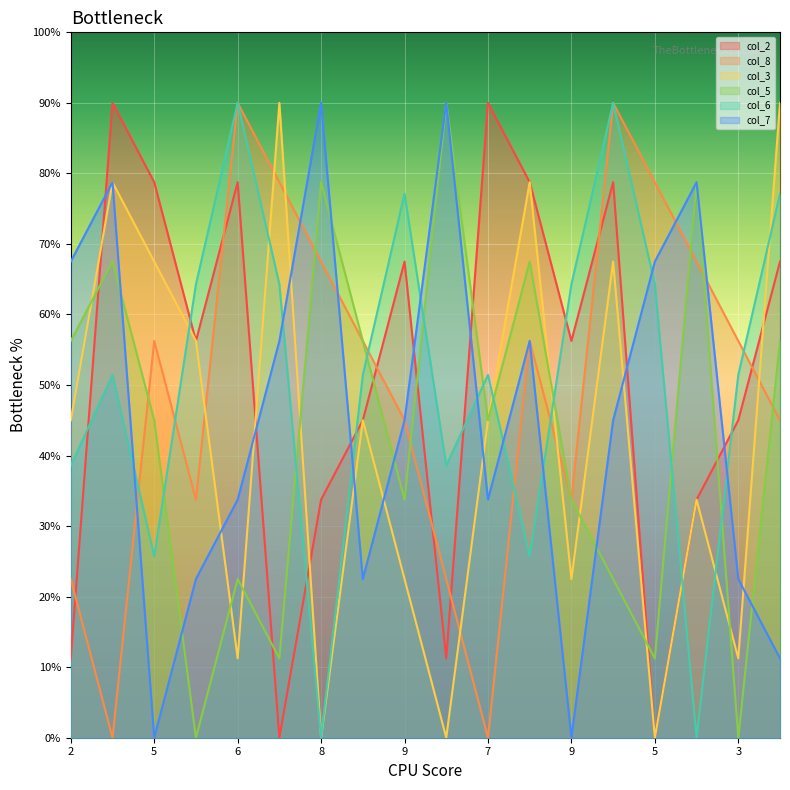

At which label is col_6 closest to 4?

2